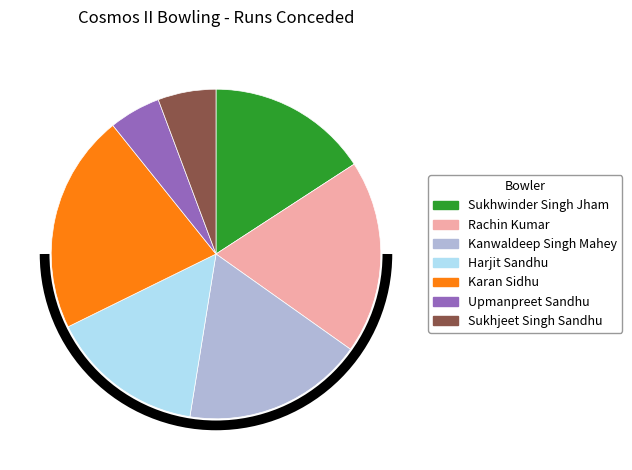

Which category has the smallest portion of the pie?

Upmanpreet Sandhu